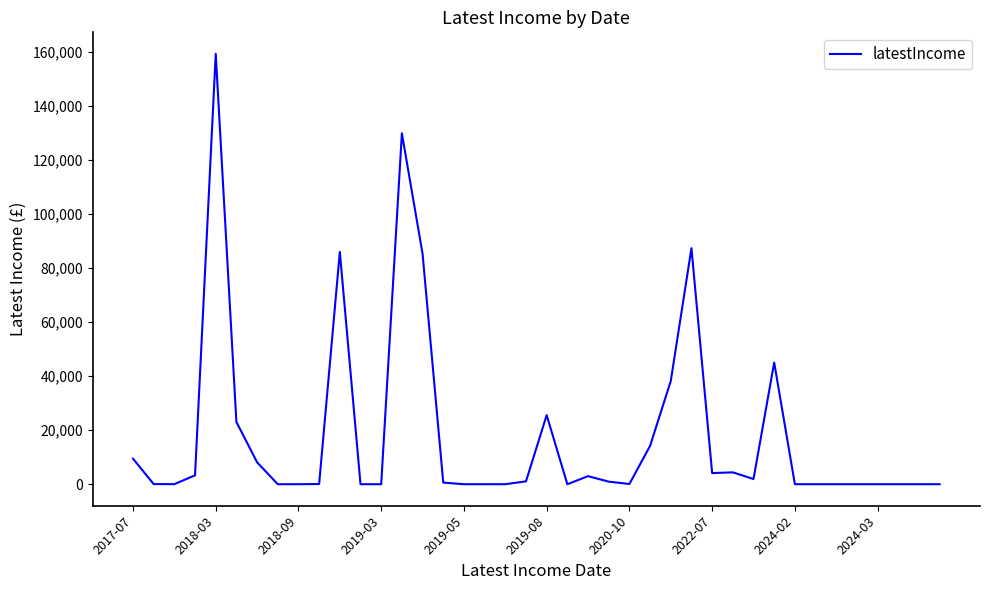

What is the maximum value shown in the chart?

159314